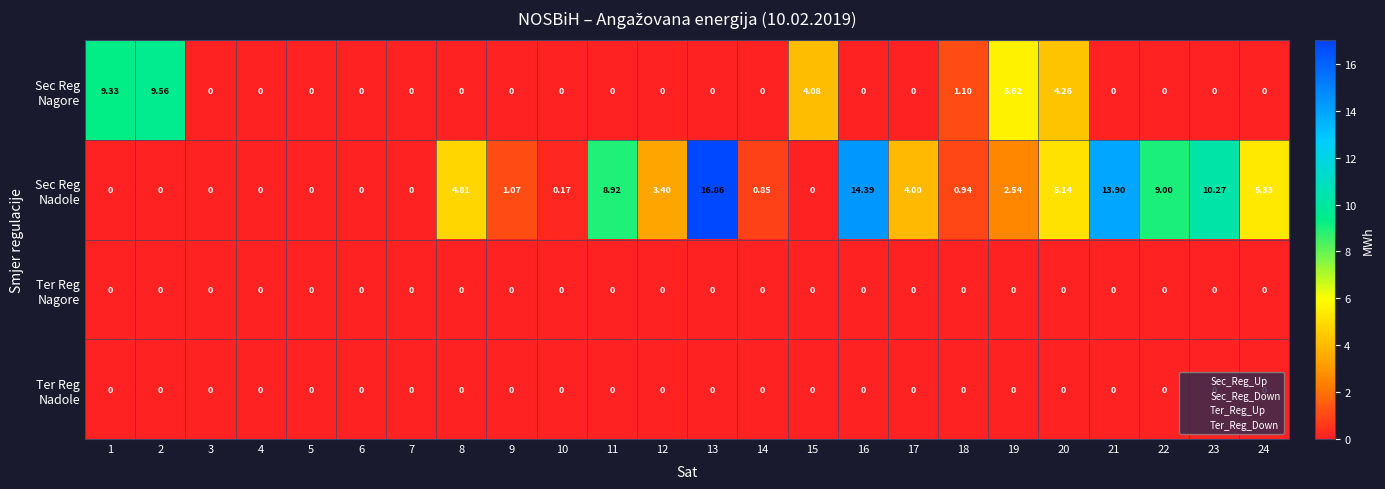

What is the difference between the highest and lowest values at 21?

13.9